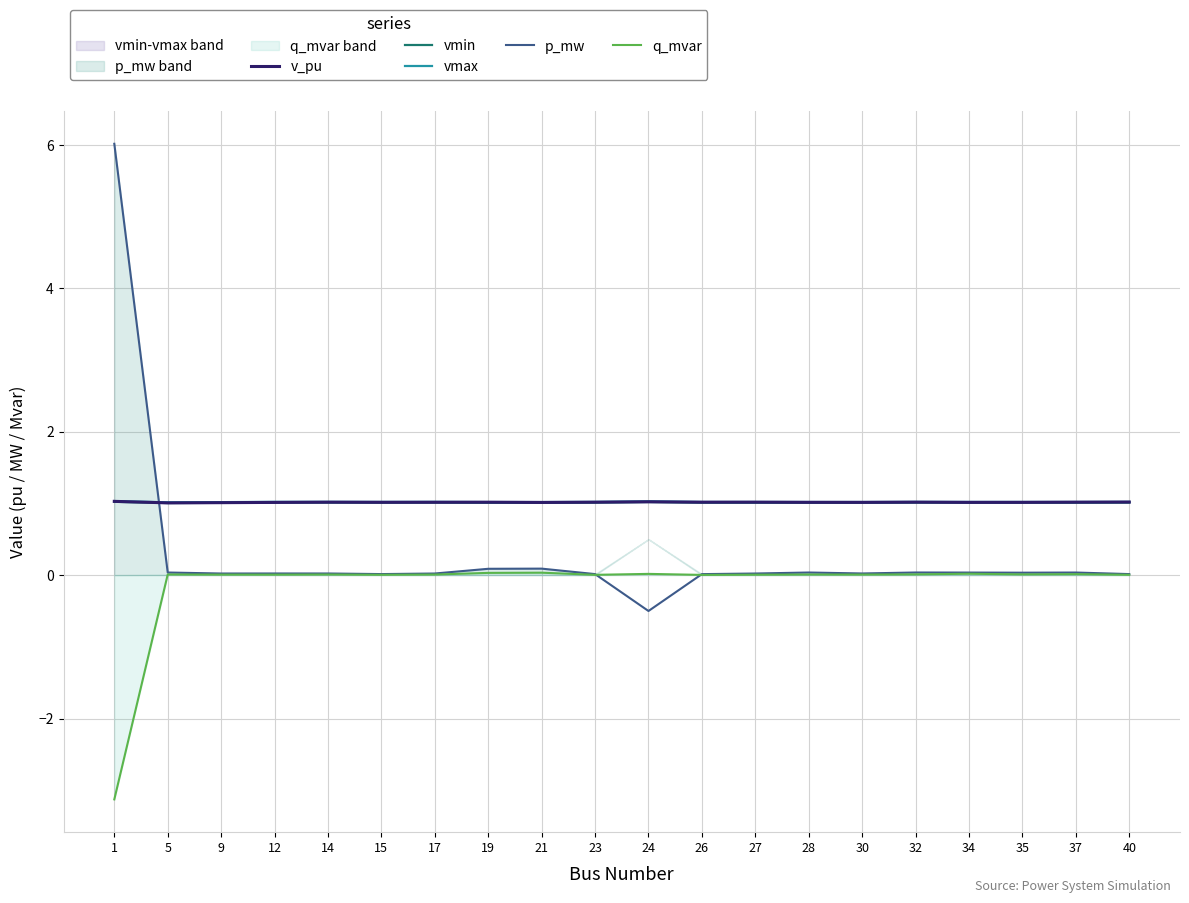

How many lines are shown in the chart?

5